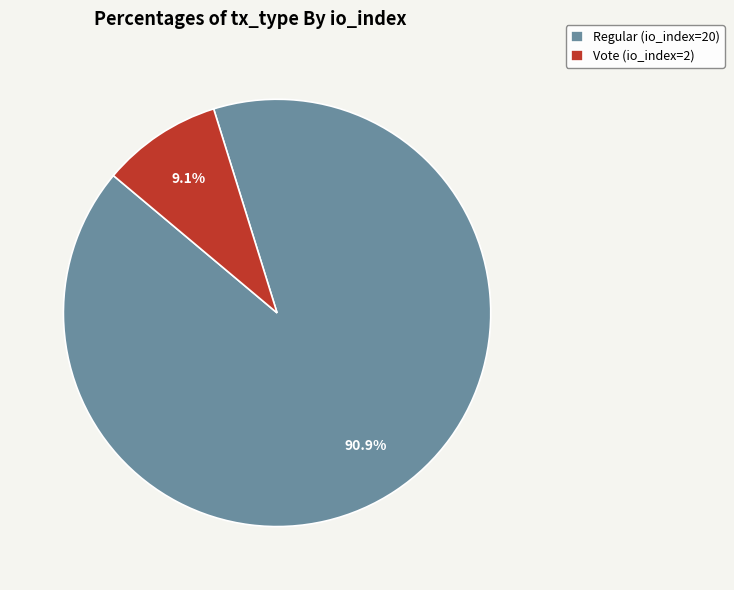

Is there any slice that represents more than half of the pie?

Yes